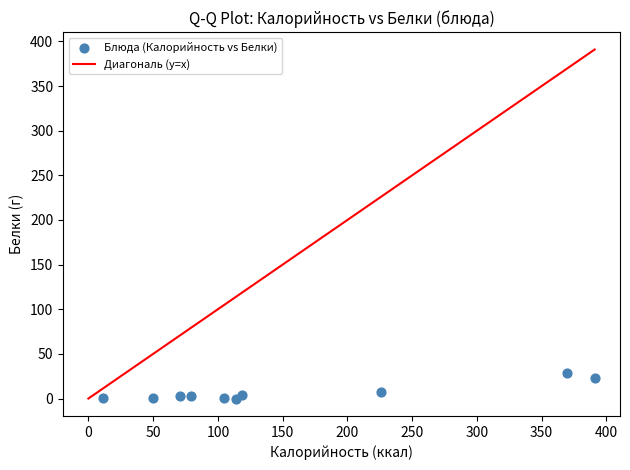

What is the average Y value?

7.1